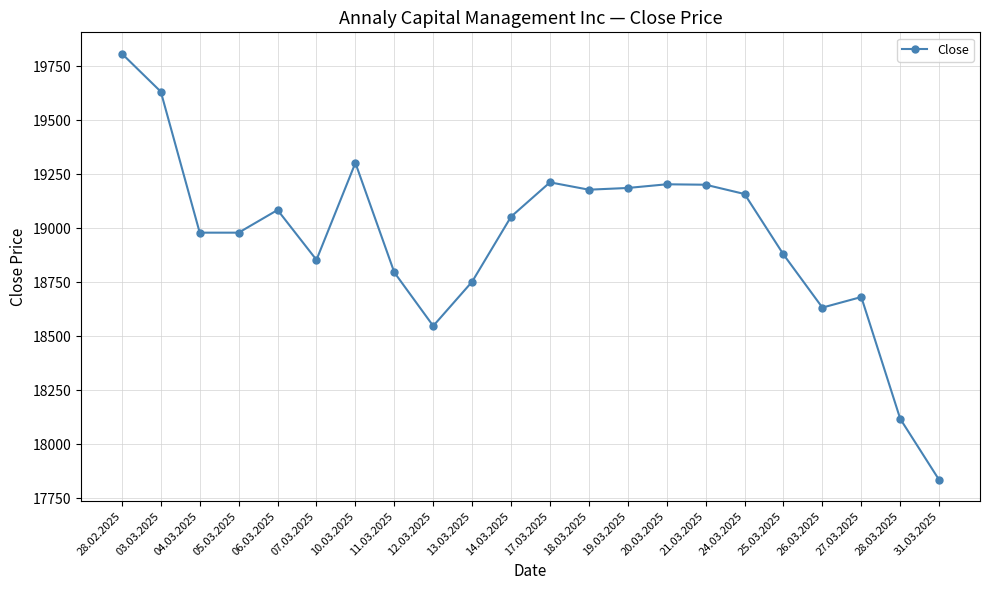

Where does the data first go above 19054?

28.02.2025